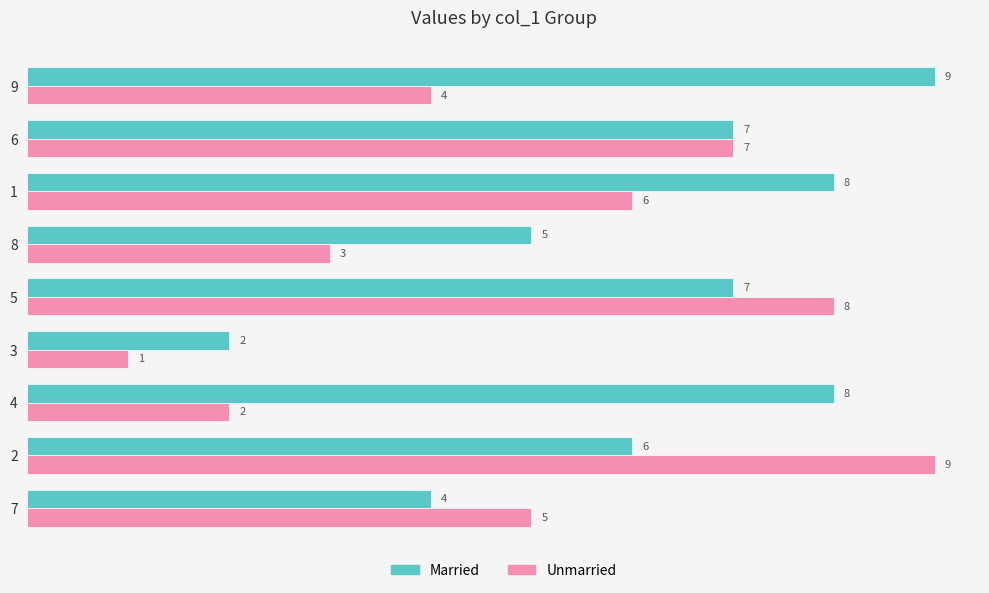

Between 4 and 3, which series saw the biggest shift?

Married